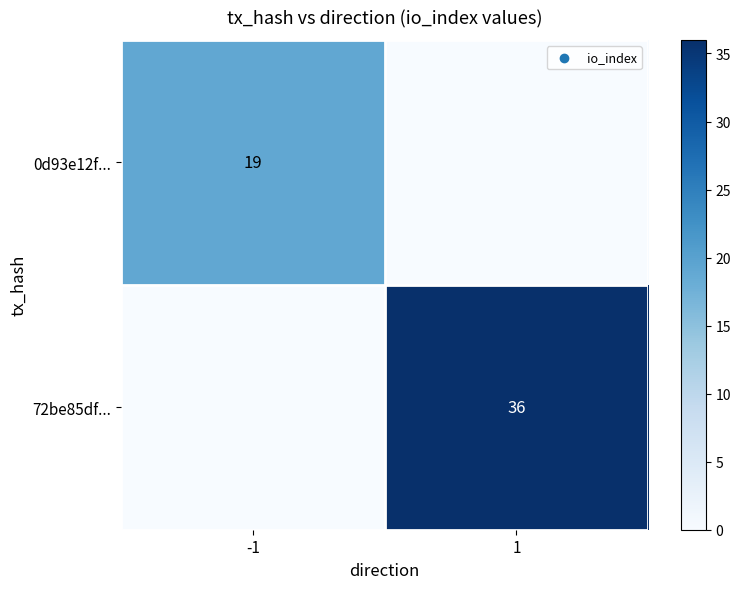

The 0d93e12f... series shows 10 at -1. True or false?

False